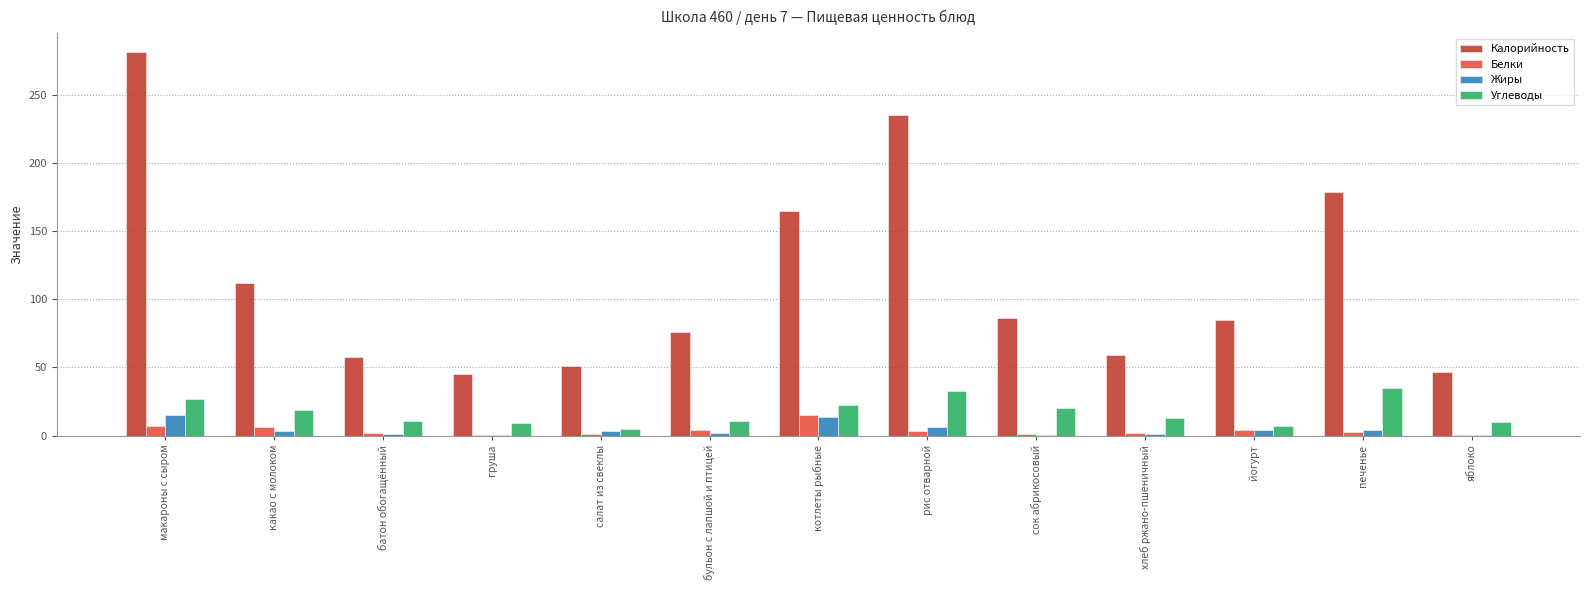

What are all the series names shown in the legend?

Калорийность, Белки, Жиры, Углеводы